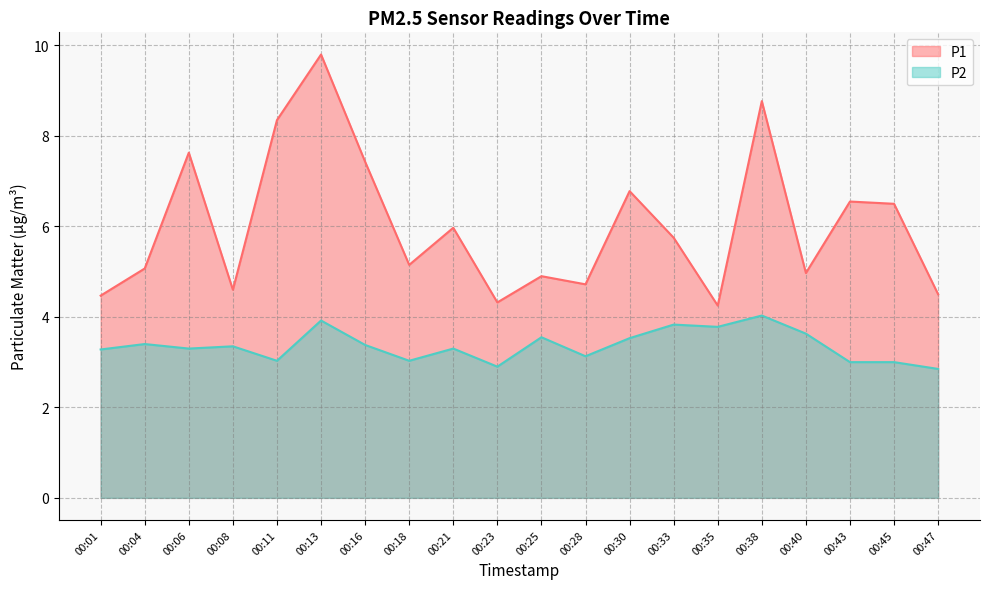

What is the minimum value shown in the chart?

2.9